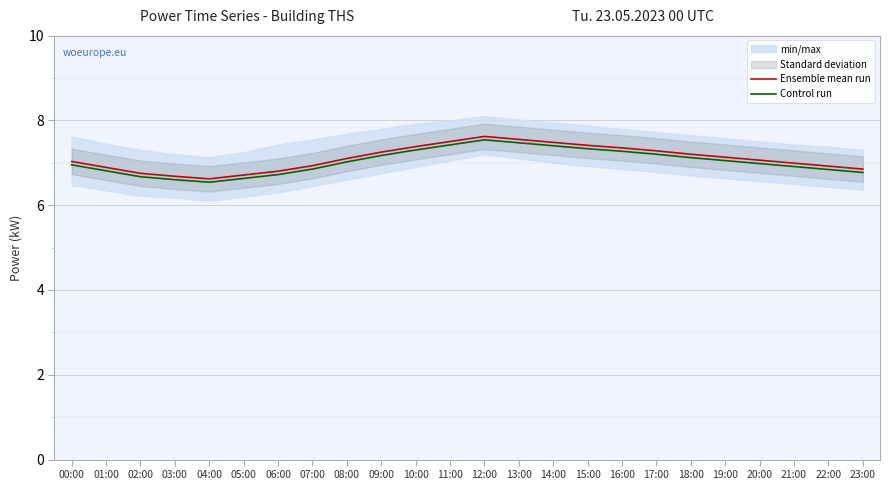

The Ensemble mean run series shows 7.6 at 12:00. True or false?

True